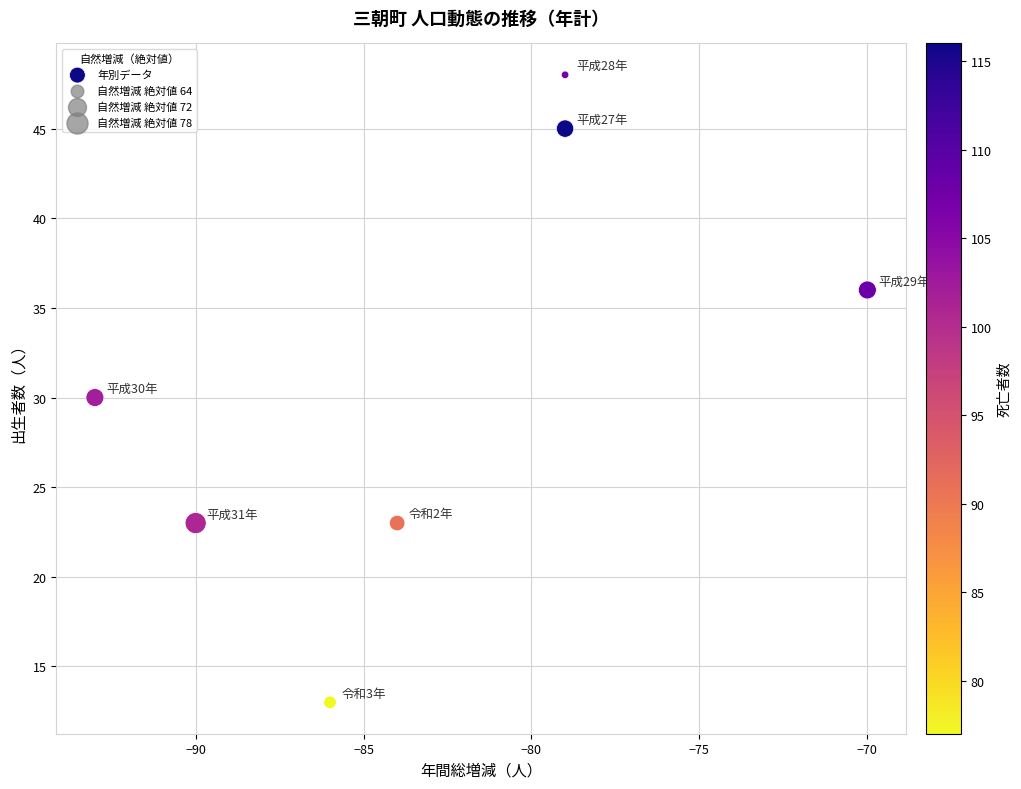

What is the range of Y values (max minus min)?

35